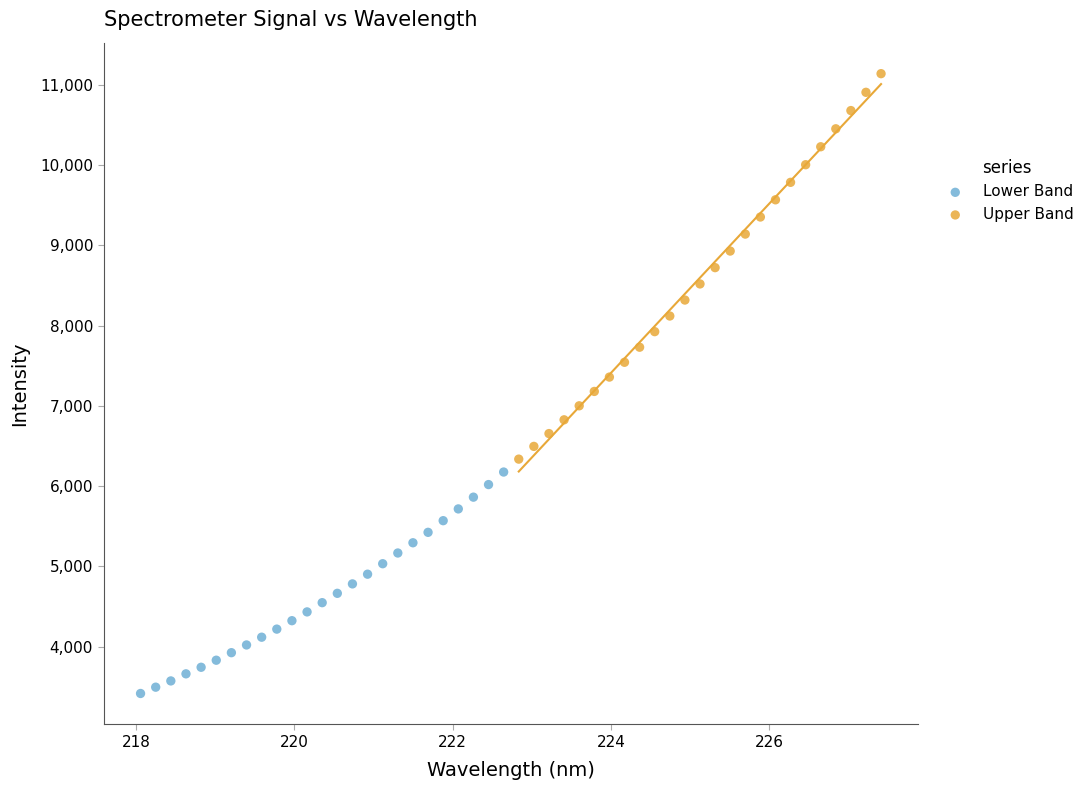

Which series has the largest Y range (max minus min)?

Upper Band